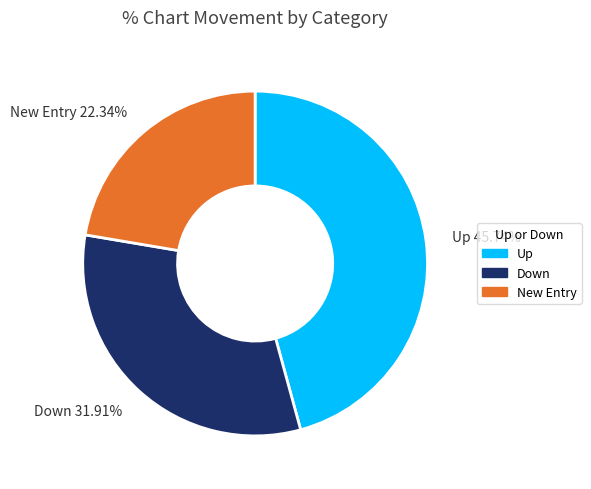

Does any single category account for the majority?

No